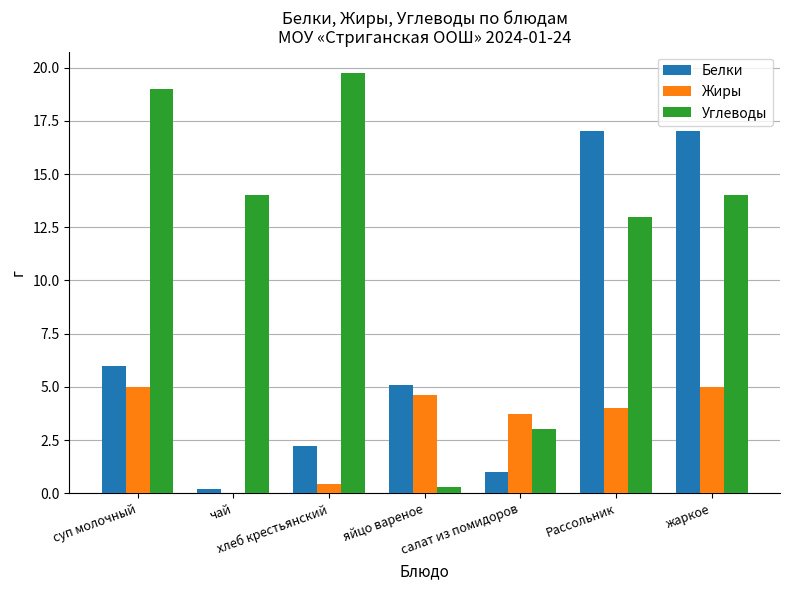

What is the sum of all Белки values?

48.5